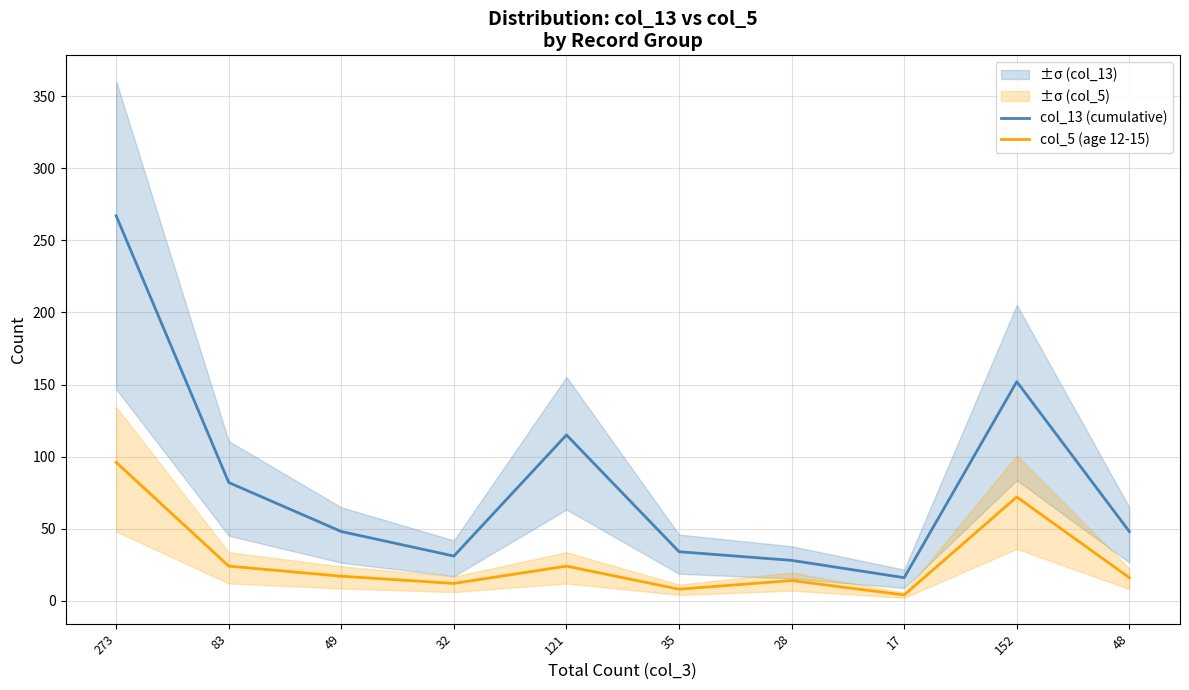

True or false: col_5 (age 12-15) and col_13 (cumulative) cross at least once.

False